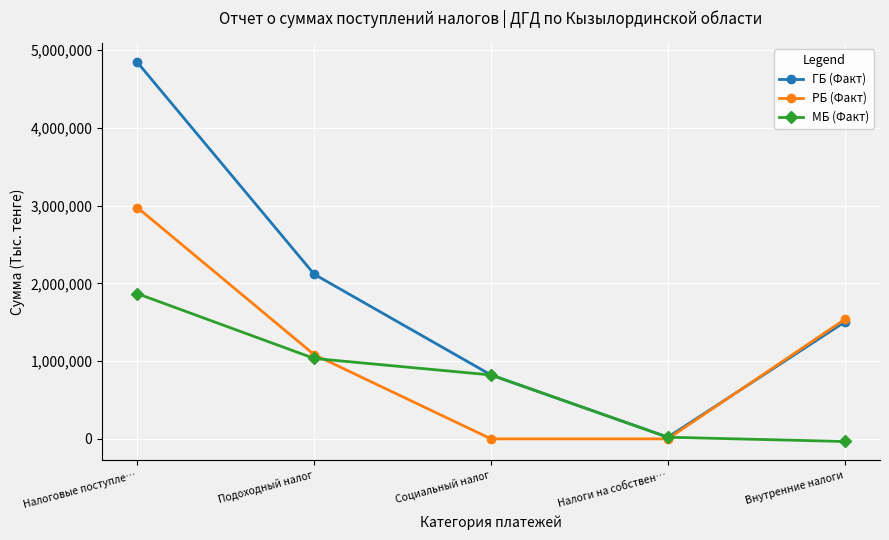

Does the chart display data point markers on the line(s)?

Yes